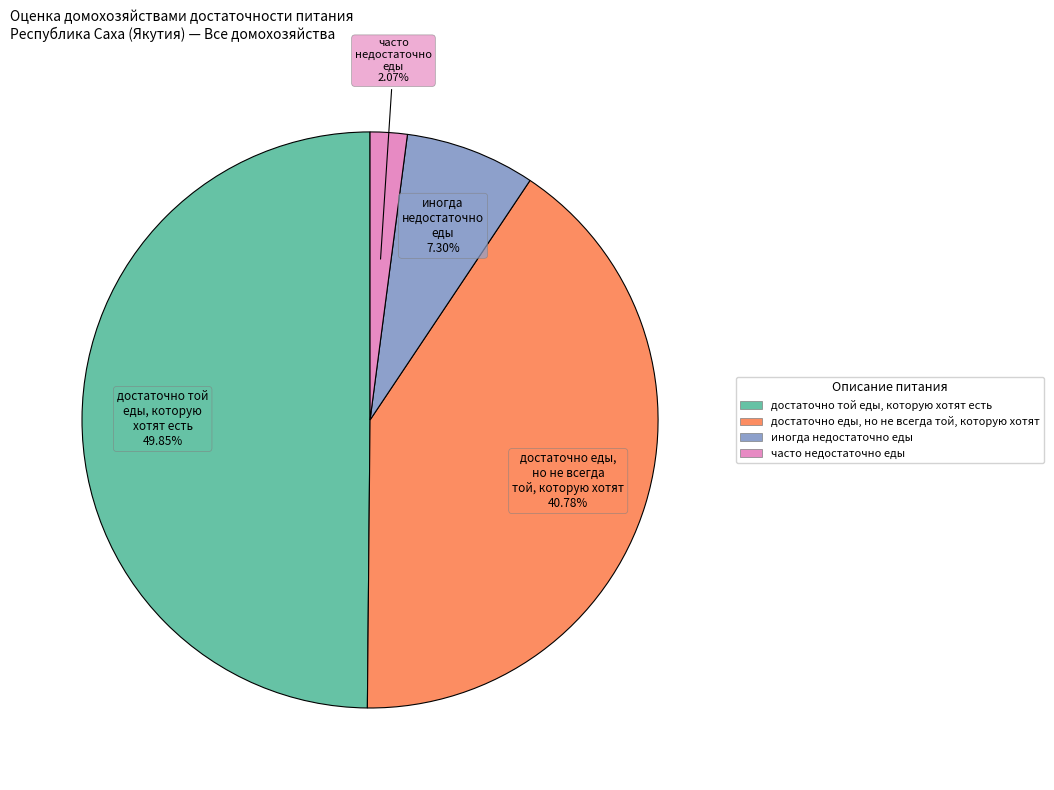

Is it true that иногда недостаточно еды is 7% of the pie?

True